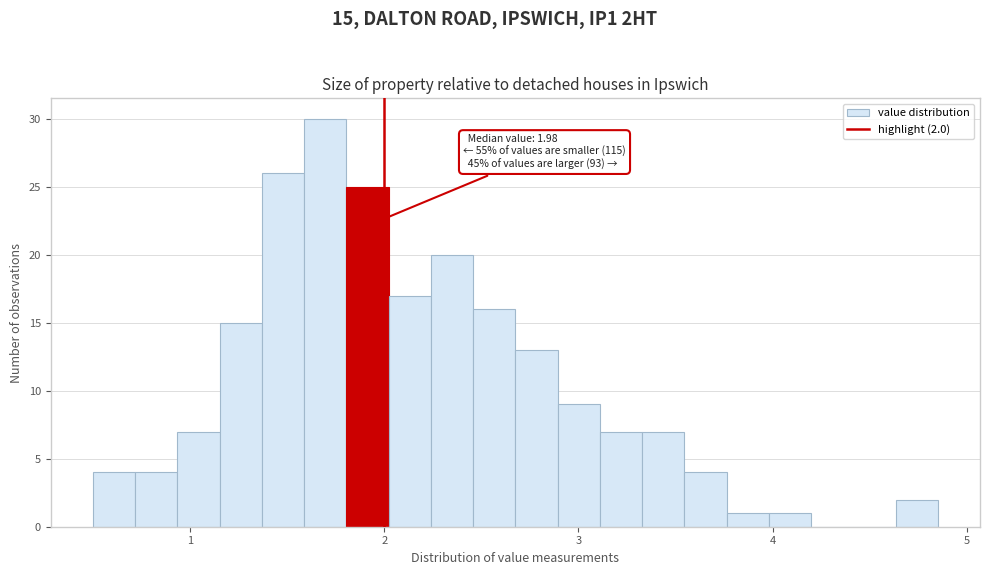

Read against the x-axis, roughly where is the centre of the tallest bar?

1.7